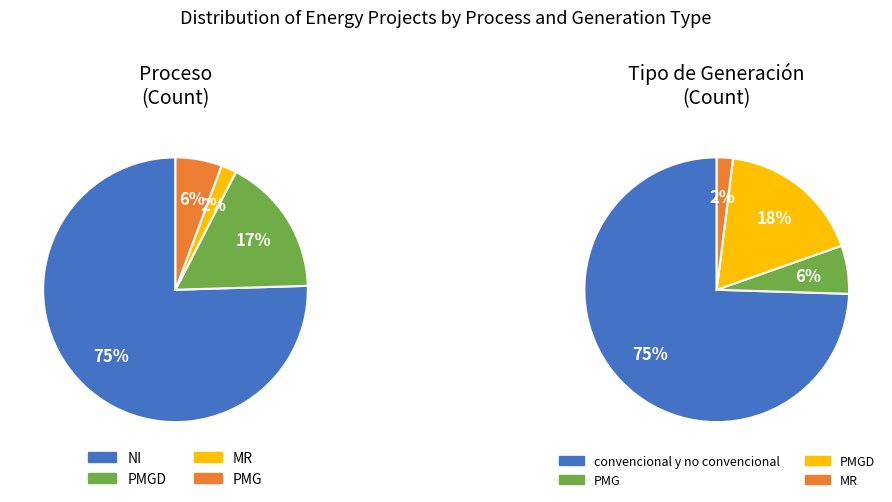

Which has a higher value, PMGD or PMG?

PMGD